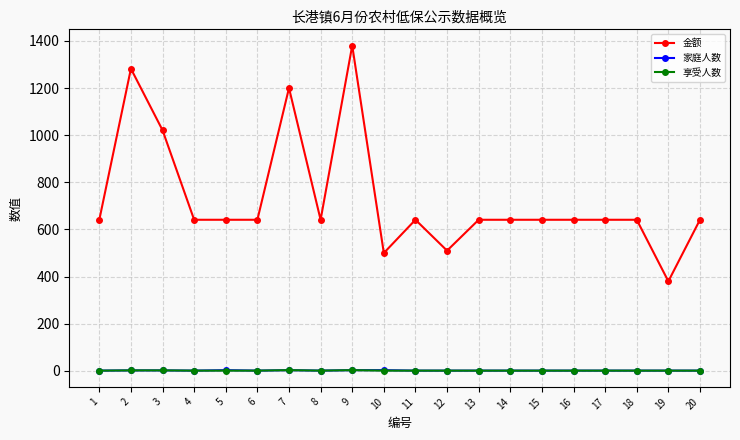

What is the maximum value shown in the chart?

1380